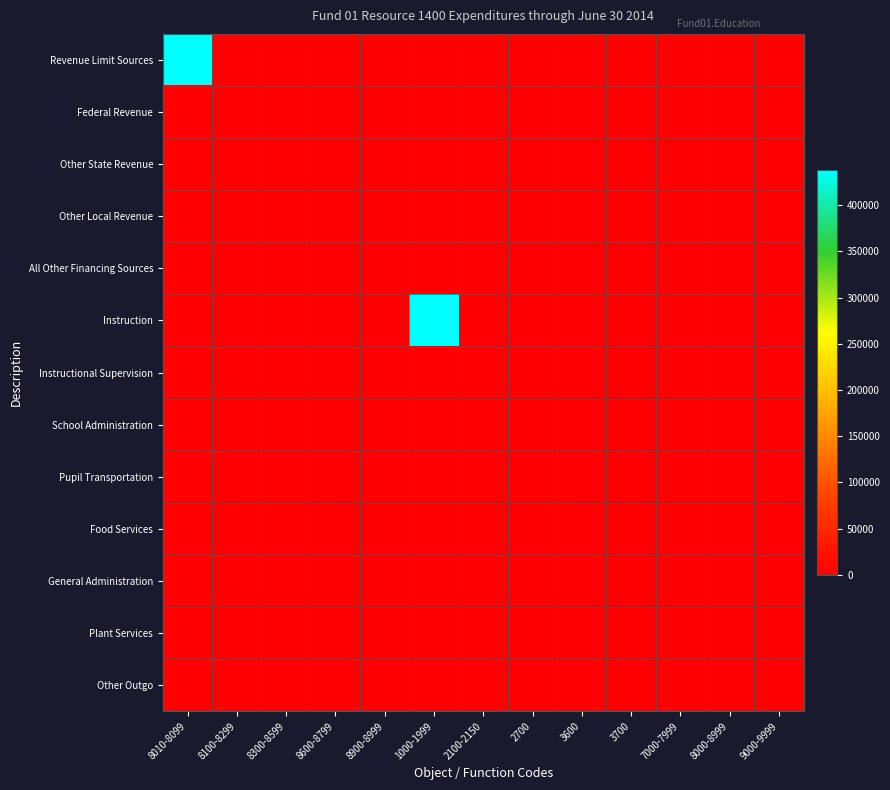

Reading right to left, what are all the values shown in this chart?

Revenue Limit Sources: 9000-9999=0	8000-8999=0	7000-7999=0	3700=0	3600=0	2700=0	2100-2150=0	1000-1999=0	8900-8999=0	8600-8799=0	8300-8599=0	8100-8299=0	8010-8099=437787
Federal Revenue: 9000-9999=0	8000-8999=0	7000-7999=0	3700=0	3600=0	2700=0	2100-2150=0	1000-1999=0	8900-8999=0	8600-8799=0	8300-8599=0	8100-8299=0	8010-8099=0
Other State Revenue: 9000-9999=0	8000-8999=0	7000-7999=0	3700=0	3600=0	2700=0	2100-2150=0	1000-1999=0	8900-8999=0	8600-8799=0	8300-8599=0	8100-8299=0	8010-8099=0
Other Local Revenue: 9000-9999=0	8000-8999=0	7000-7999=0	3700=0	3600=0	2700=0	2100-2150=0	1000-1999=0	8900-8999=0	8600-8799=0	8300-8599=0	8100-8299=0	8010-8099=0
All Other Financing Sources: 9000-9999=0	8000-8999=0	7000-7999=0	3700=0	3600=0	2700=0	2100-2150=0	1000-1999=0	8900-8999=0	8600-8799=0	8300-8599=0	8100-8299=0	8010-8099=0
Instruction: 9000-9999=0	8000-8999=0	7000-7999=0	3700=0	3600=0	2700=0	2100-2150=0	1000-1999=437787	8900-8999=0	8600-8799=0	8300-8599=0	8100-8299=0	8010-8099=0
Instructional Supervision: 9000-9999=0	8000-8999=0	7000-7999=0	3700=0	3600=0	2700=0	2100-2150=0	1000-1999=0	8900-8999=0	8600-8799=0	8300-8599=0	8100-8299=0	8010-8099=0
School Administration: 9000-9999=0	8000-8999=0	7000-7999=0	3700=0	3600=0	2700=0	2100-2150=0	1000-1999=0	8900-8999=0	8600-8799=0	8300-8599=0	8100-8299=0	8010-8099=0
Pupil Transportation: 9000-9999=0	8000-8999=0	7000-7999=0	3700=0	3600=0	2700=0	2100-2150=0	1000-1999=0	8900-8999=0	8600-8799=0	8300-8599=0	8100-8299=0	8010-8099=0
Food Services: 9000-9999=0	8000-8999=0	7000-7999=0	3700=0	3600=0	2700=0	2100-2150=0	1000-1999=0	8900-8999=0	8600-8799=0	8300-8599=0	8100-8299=0	8010-8099=0
General Administration: 9000-9999=0	8000-8999=0	7000-7999=0	3700=0	3600=0	2700=0	2100-2150=0	1000-1999=0	8900-8999=0	8600-8799=0	8300-8599=0	8100-8299=0	8010-8099=0
Plant Services: 9000-9999=0	8000-8999=0	7000-7999=0	3700=0	3600=0	2700=0	2100-2150=0	1000-1999=0	8900-8999=0	8600-8799=0	8300-8599=0	8100-8299=0	8010-8099=0
Other Outgo: 9000-9999=0	8000-8999=0	7000-7999=0	3700=0	3600=0	2700=0	2100-2150=0	1000-1999=0	8900-8999=0	8600-8799=0	8300-8599=0	8100-8299=0	8010-8099=0